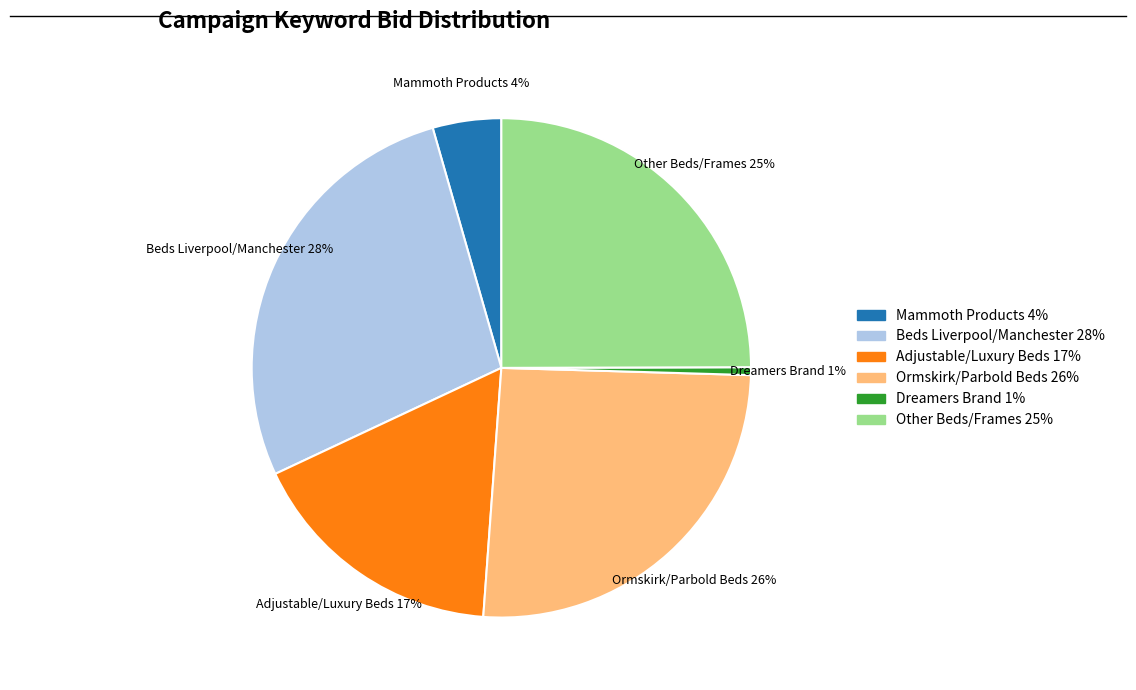

To the nearest percent, what is the difference between the largest and smallest slice percentages?

27%